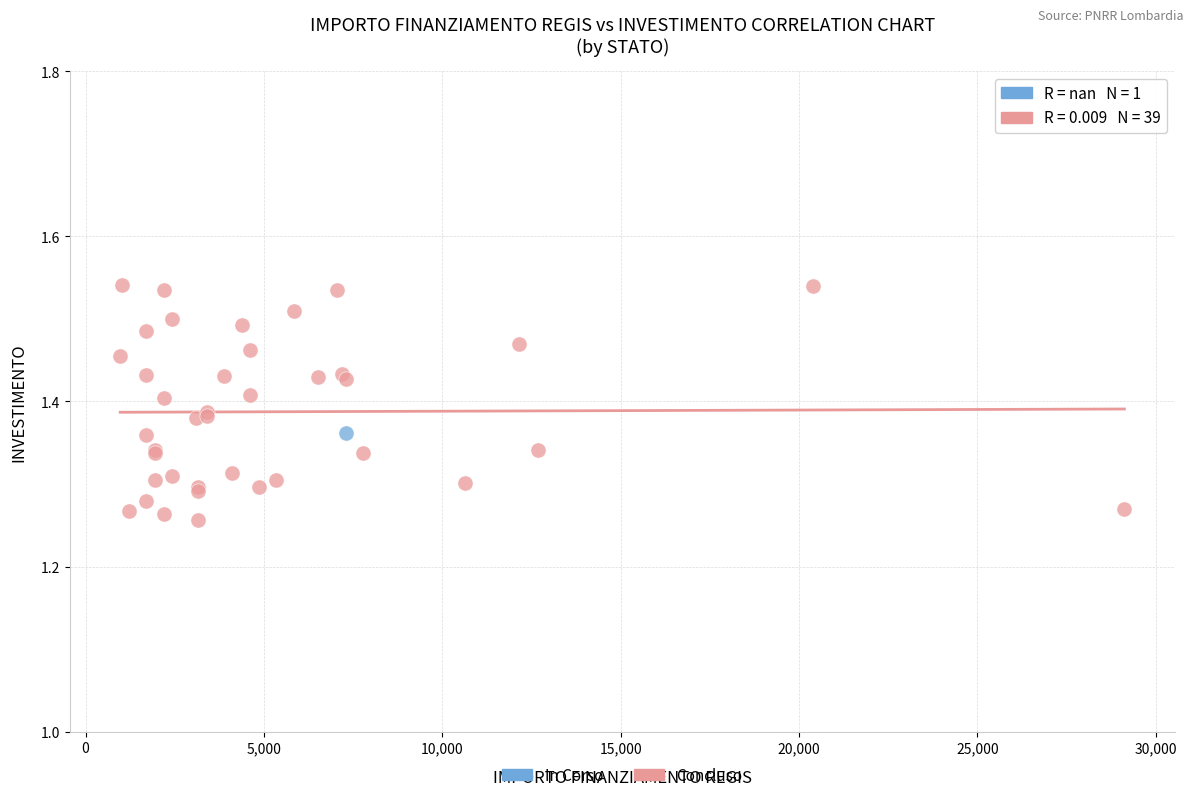

What are all the series names shown in the legend?

In Corso, Concluso